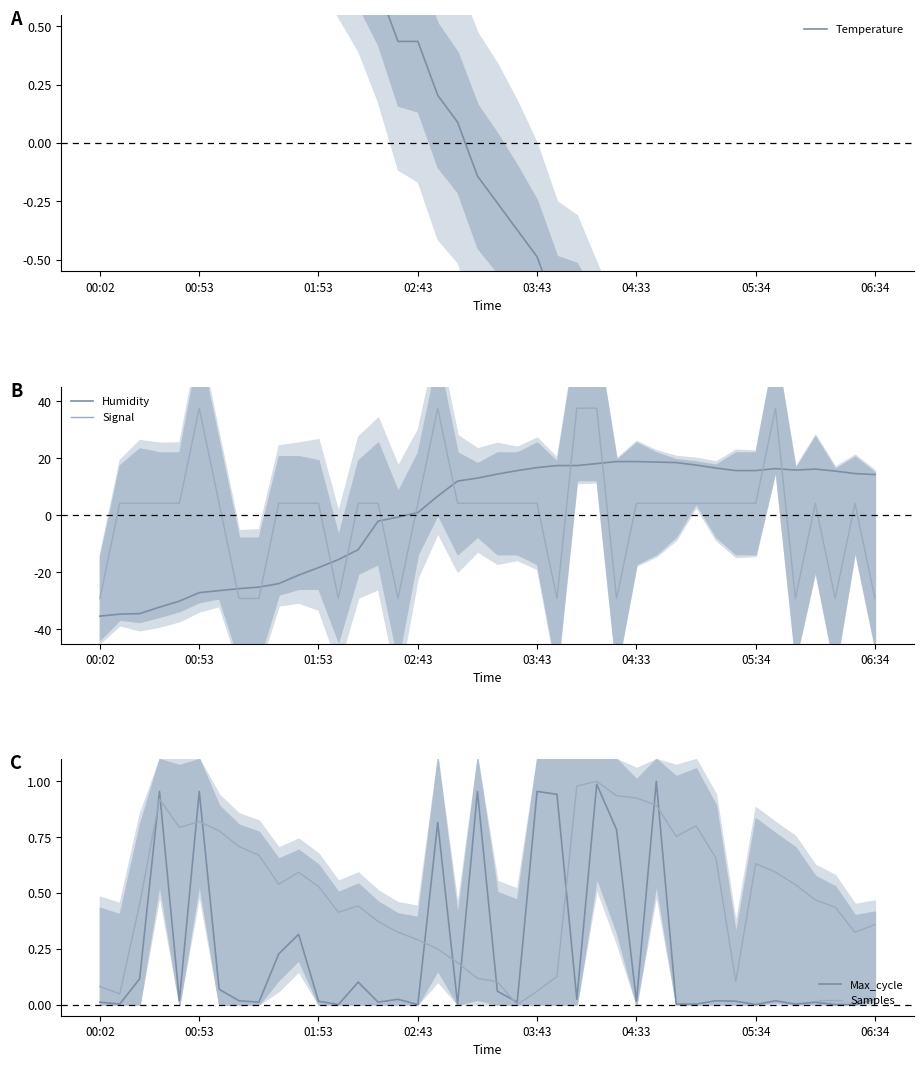

After their last crossing, which series has the higher values: Max_cycle or Signal?

Max_cycle